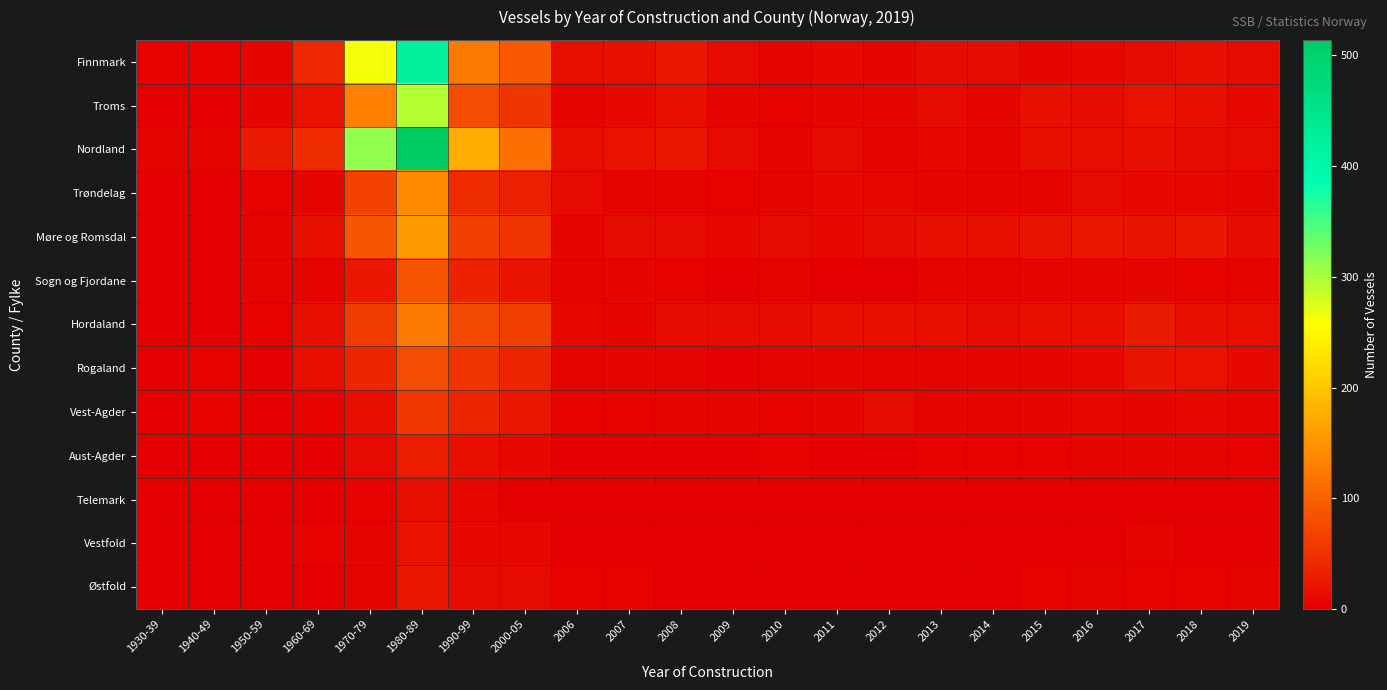

Reading left to right, what are all the values shown in this chart?

Finnmark: 1930-39=3	1940-49=3	1950-59=8	1960-69=41	1970-79=262	1980-89=422	1990-99=124	2000-05=90	2006=15	2007=17	2008=25	2009=12	2010=8	2011=10	2012=8	2013=13	2014=13	2015=8	2016=9	2017=12	2018=17	2019=11
Troms: 1930-39=2	1940-49=2	1950-59=8	1960-69=20	1970-79=130	1980-89=295	1990-99=77	2000-05=55	2006=6	2007=9	2008=16	2009=6	2010=3	2011=7	2012=7	2013=11	2014=7	2015=18	2016=14	2017=20	2018=16	2019=9
Nordland: 1930-39=5	1940-49=6	1950-59=27	1960-69=46	1970-79=312	1980-89=514	1990-99=175	2000-05=113	2006=15	2007=20	2008=24	2009=11	2010=6	2011=13	2012=7	2013=9	2014=8	2015=15	2016=16	2017=18	2018=14	2019=11
Trøndelag: 1930-39=0	1940-49=1	1950-59=4	1960-69=8	1970-79=67	1980-89=139	1990-99=45	2000-05=33	2006=12	2007=5	2008=6	2009=4	2010=8	2011=9	2012=9	2013=7	2014=5	2015=6	2016=12	2017=10	2018=10	2019=7
Møre og Romsdal: 1930-39=1	1940-49=0	1950-59=6	1960-69=18	1970-79=88	1980-89=155	1990-99=65	2000-05=54	2006=5	2007=14	2008=11	2009=9	2010=14	2011=10	2012=14	2013=18	2014=16	2015=21	2016=23	2017=21	2018=25	2019=14
Sogn og Fjordane: 1930-39=0	1940-49=1	1950-59=5	1960-69=5	1970-79=26	1980-89=86	1990-99=35	2000-05=21	2006=5	2007=8	2008=4	2009=2	2010=6	2011=2	2012=2	2013=5	2014=5	2015=7	2016=7	2017=7	2018=4	2019=5
Hordaland: 1930-39=1	1940-49=0	1950-59=3	1960-69=17	1970-79=61	1980-89=124	1990-99=76	2000-05=65	2006=9	2007=8	2008=14	2009=13	2010=13	2011=18	2012=15	2013=16	2014=12	2015=15	2016=15	2017=27	2018=18	2019=15
Rogaland: 1930-39=1	1940-49=3	1950-59=0	1960-69=15	1970-79=39	1980-89=78	1990-99=53	2000-05=38	2006=6	2007=8	2008=5	2009=2	2010=7	2011=7	2012=5	2013=5	2014=8	2015=8	2016=10	2017=22	2018=20	2019=9
Vest-Agder: 1930-39=0	1940-49=3	1950-59=1	1960-69=4	1970-79=16	1980-89=57	1990-99=38	2000-05=23	2006=4	2007=4	2008=5	2009=6	2010=3	2011=8	2012=12	2013=5	2014=5	2015=7	2016=9	2017=8	2018=9	2019=5
Aust-Agder: 1930-39=0	1940-49=1	1950-59=0	1960-69=0	1970-79=11	1980-89=29	1990-99=15	2000-05=10	2006=0	2007=0	2008=1	2009=0	2010=3	2011=1	2012=1	2013=4	2014=4	2015=4	2016=8	2017=7	2018=5	2019=4
Telemark: 1930-39=0	1940-49=0	1950-59=1	1960-69=1	1970-79=4	1980-89=16	1990-99=10	2000-05=2	2006=1	2007=0	2008=1	2009=0	2010=1	2011=0	2012=0	2013=0	2014=0	2015=2	2016=0	2017=2	2018=2	2019=0
Vestfold: 1930-39=0	1940-49=0	1950-59=1	1960-69=3	1970-79=5	1980-89=20	1990-99=9	2000-05=9	2006=1	2007=2	2008=0	2009=1	2010=1	2011=2	2012=0	2013=2	2014=1	2015=2	2016=2	2017=5	2018=1	2019=0
Østfold: 1930-39=0	1940-49=0	1950-59=0	1960-69=2	1970-79=6	1980-89=24	1990-99=14	2000-05=12	2006=3	2007=3	2008=0	2009=0	2010=0	2011=2	2012=1	2013=0	2014=2	2015=3	2016=5	2017=4	2018=4	2019=6